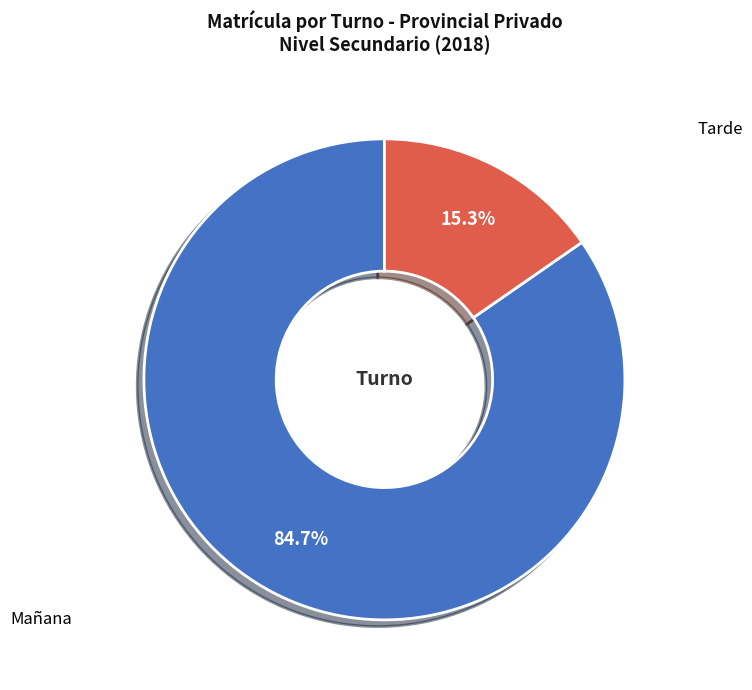

Which category has the biggest portion of the pie?

Mañana